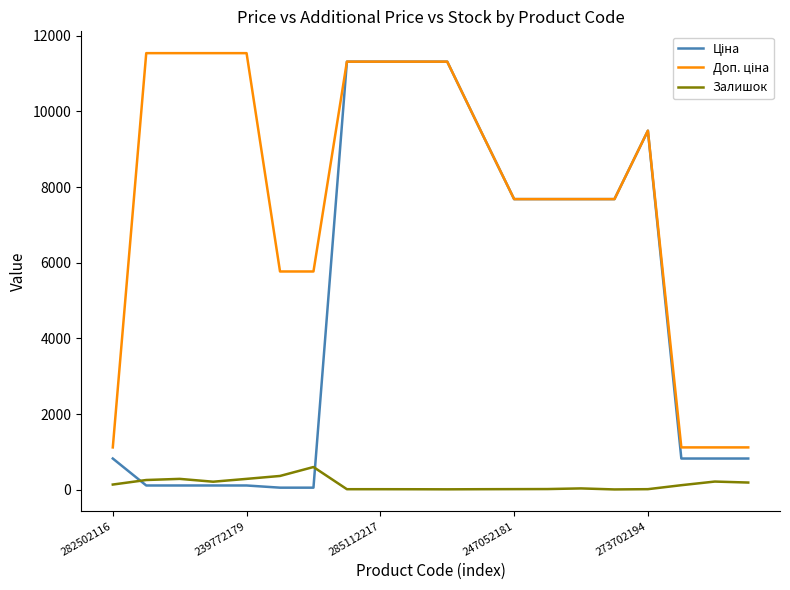

Reading left to right, extract all data points from this chart.

Ціна: 827.6	115.4	115.4	115.4	115.4	57.7	57.7	11312.5	11312.5	11312.5	11312.5	9488.2	7680.9	7680.9	7680.9	7680.9	9488.2	827.6	827.6	827.6
Доп. ціна: 1121.5	11537.0	11537.0	11537.0	11537.0	5769.0	5769.0	11312.5	11312.5	11312.5	11312.5	9488.2	7680.9	7680.9	7680.9	7680.9	9488.2	1121.5	1121.5	1121.5
Залишок: 140.0	260.0	290.0	215.0	290.0	367.0	603.0	17.0	17.0	16.0	14.0	17.0	19.0	21.0	38.0	11.0	18.0	123.0	219.0	193.0